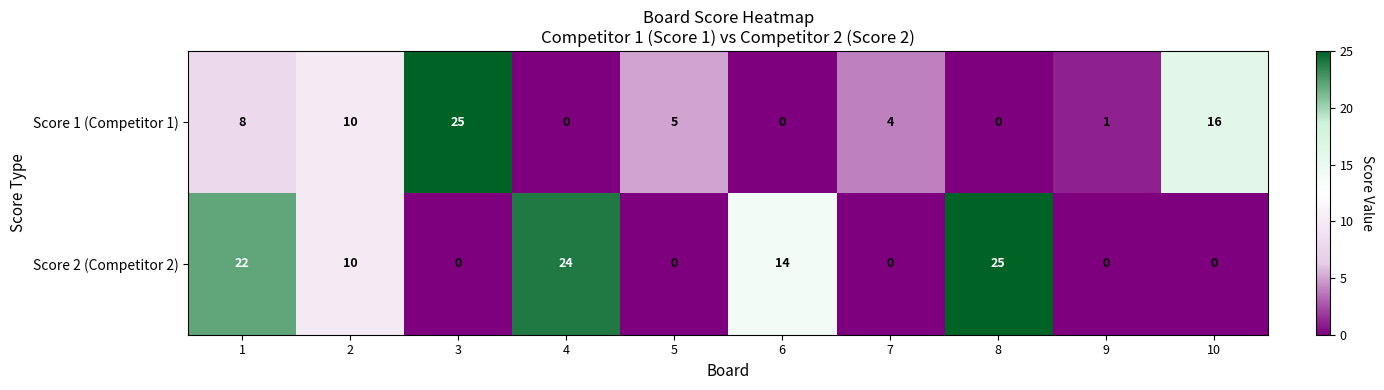

What is the highest value of the Score 1 (Competitor 1) series?

25